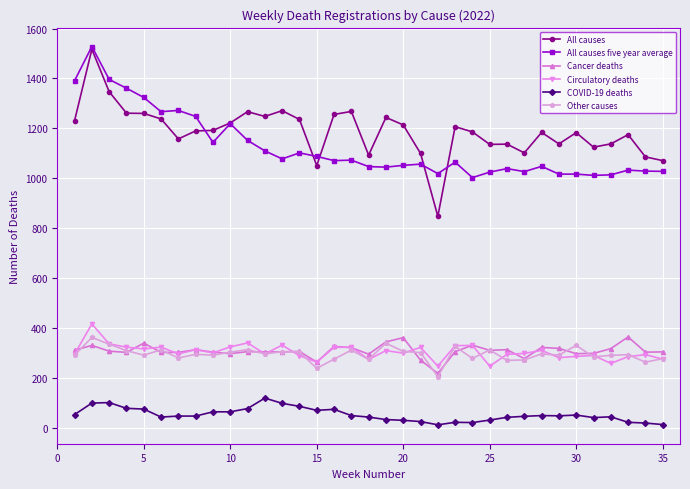

True or false: All causes five year average and Cancer deaths cross at least once.

False